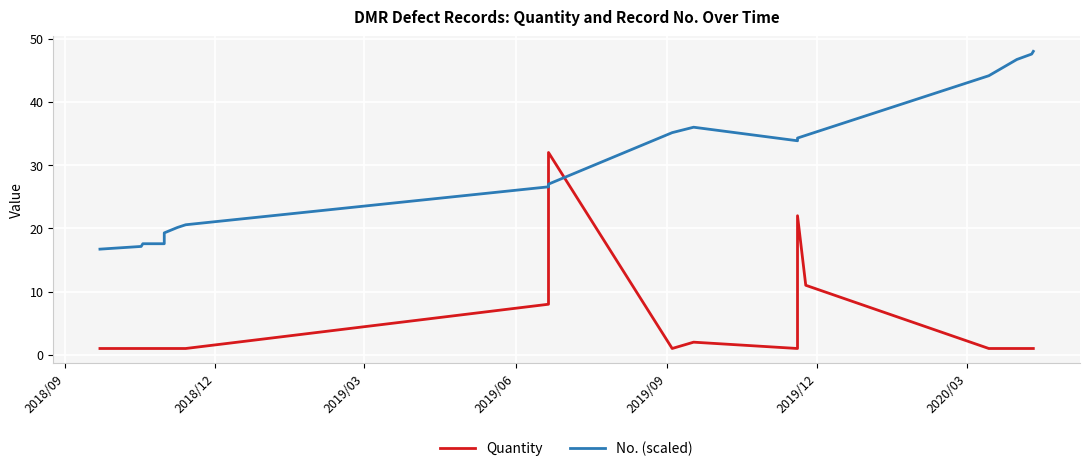

At how many categories does at least one series exceed 35?

6